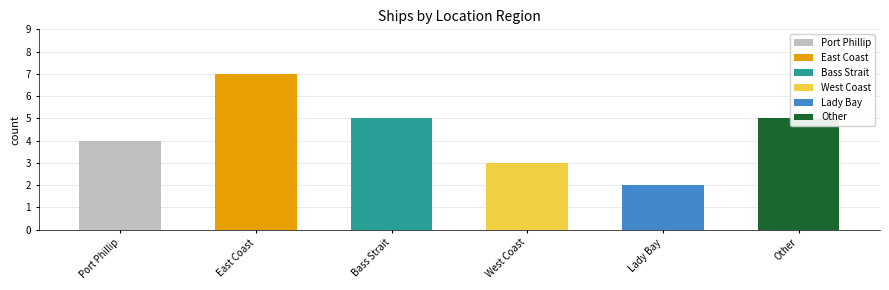

What is the difference between the second highest and minimum values?

3